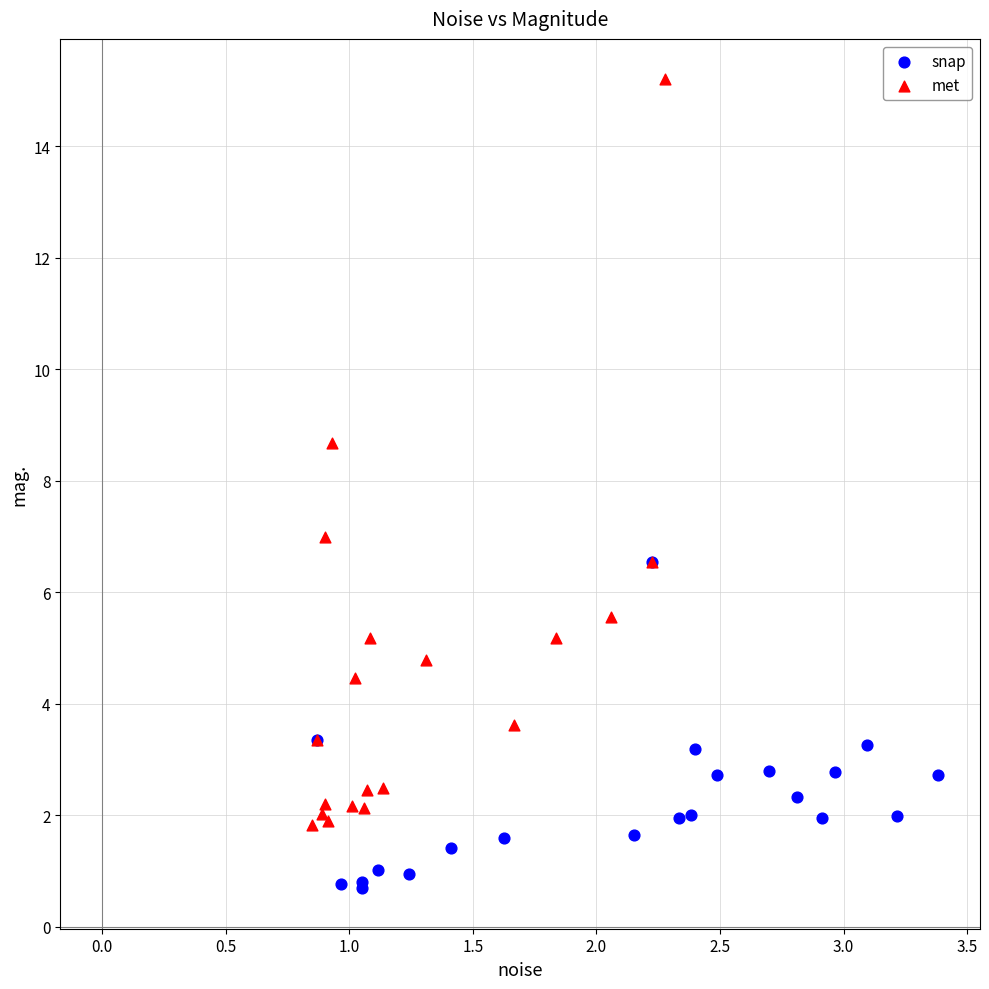

Which series contains the highest Y value?

met